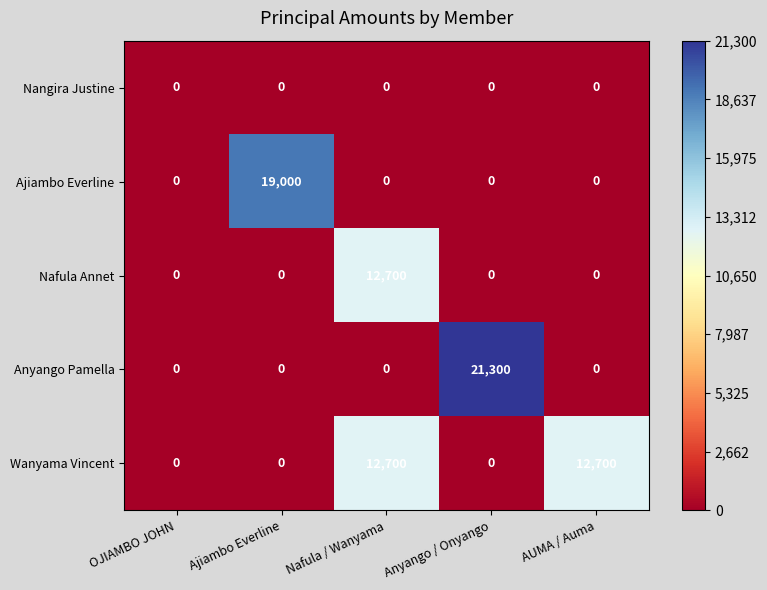

Which series has the largest range (max minus min)?

Anyango Pamella